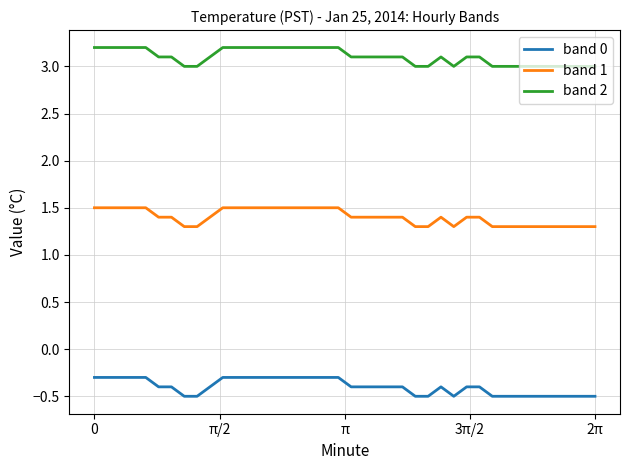

What is the minimum value shown in the chart?

-0.5